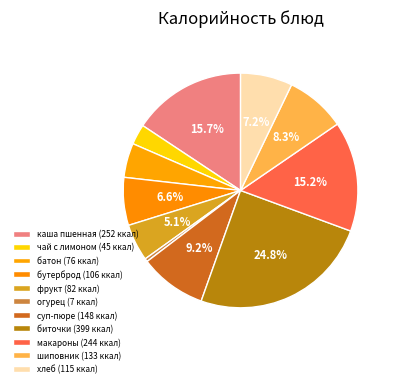

How many slices are in this pie chart?

11